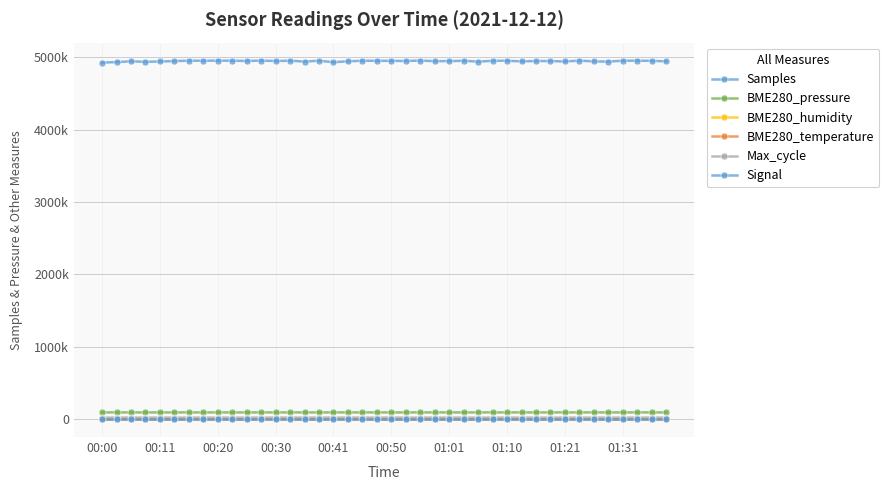

Is this an area chart (filled region under the line)?

No